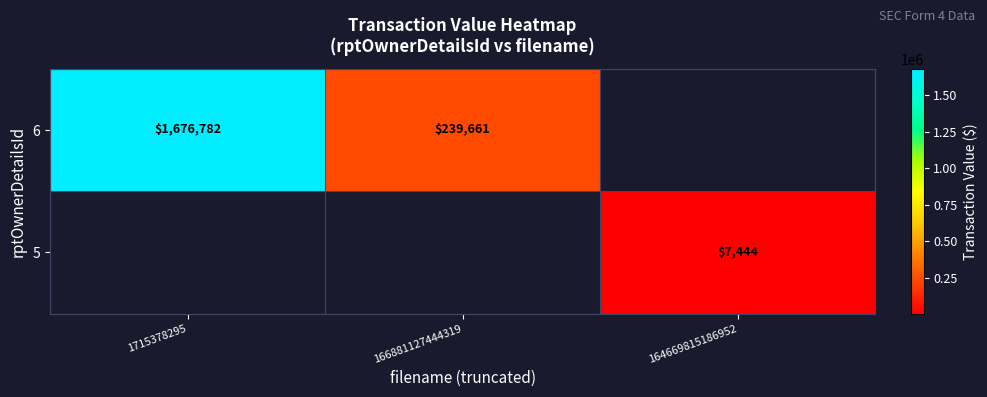

The value of 6 at 1715378295 is 2667227. True or false?

False